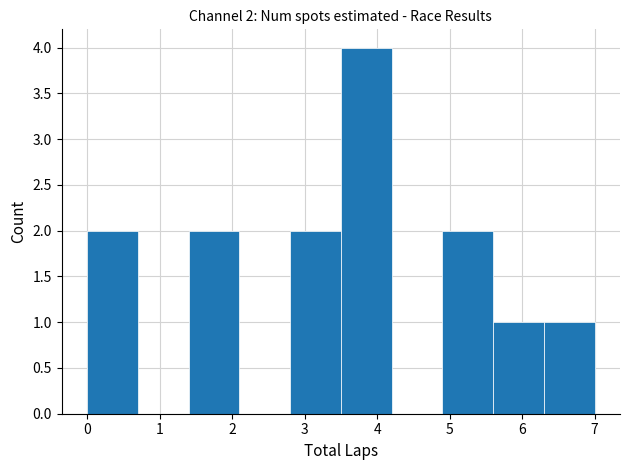

Over which range of the x-axis is the bar tallest?

3.5 to 4.2